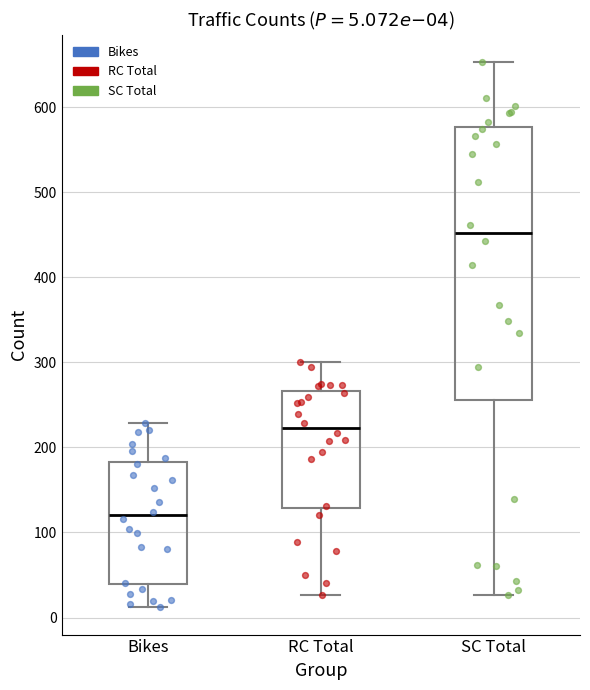

Which box has the highest median line?

SC Total